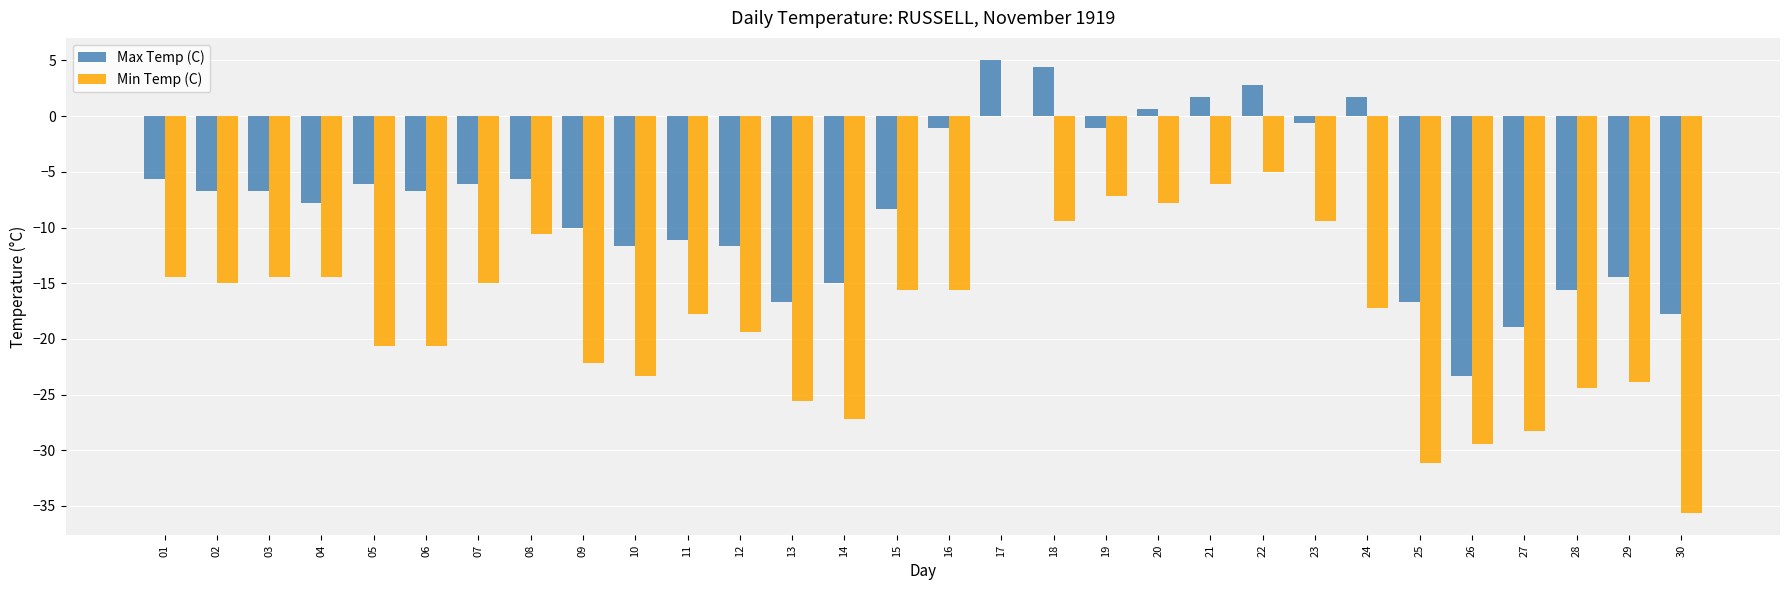

Which series has the widest spread of values?

Min Temp (C)